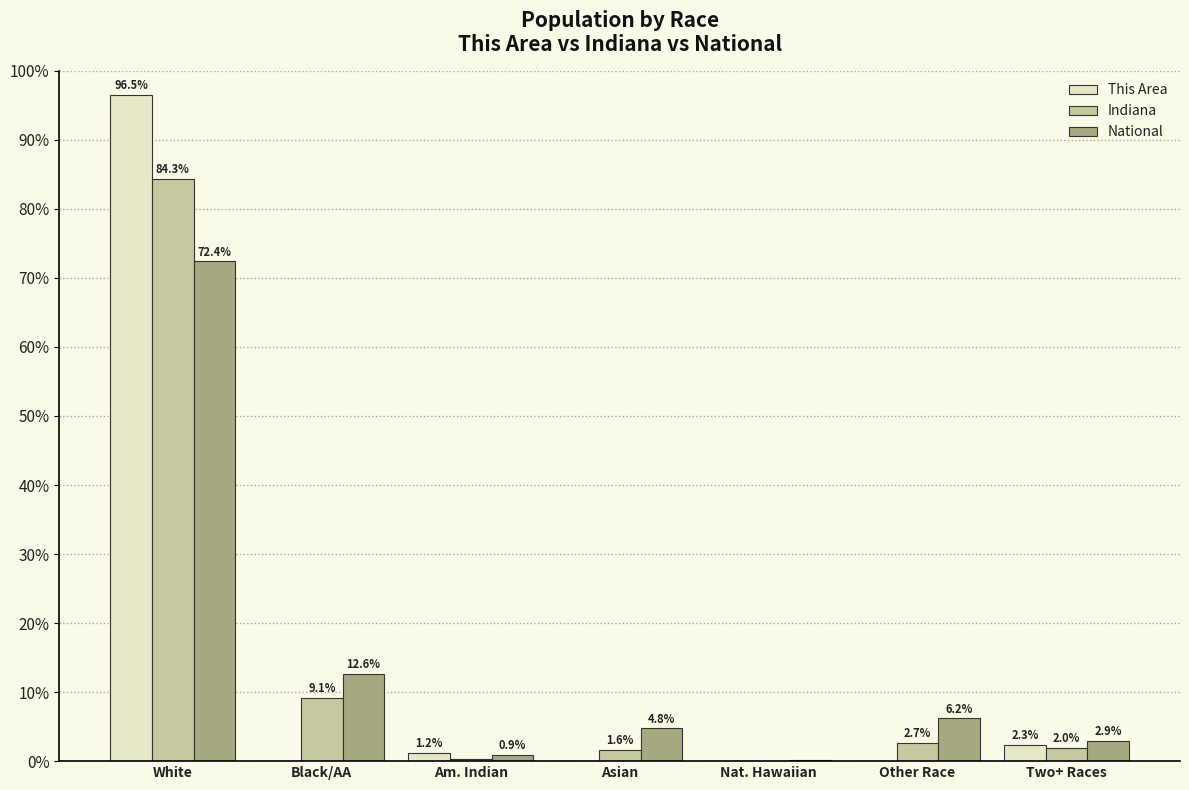

Which label corresponds to the largest value in the chart?

White